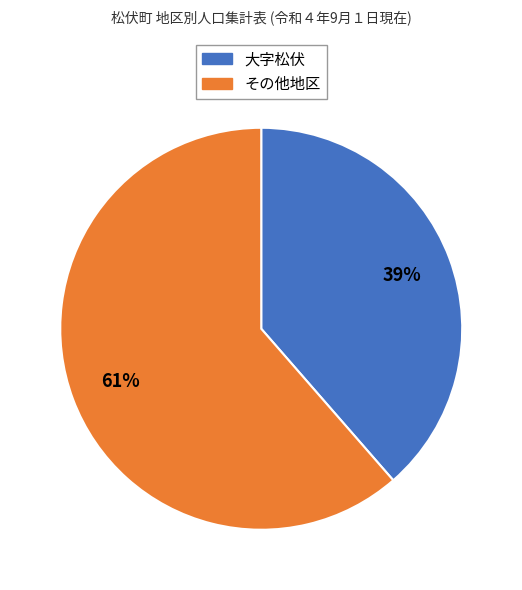

Is there a majority slice in this chart?

Yes